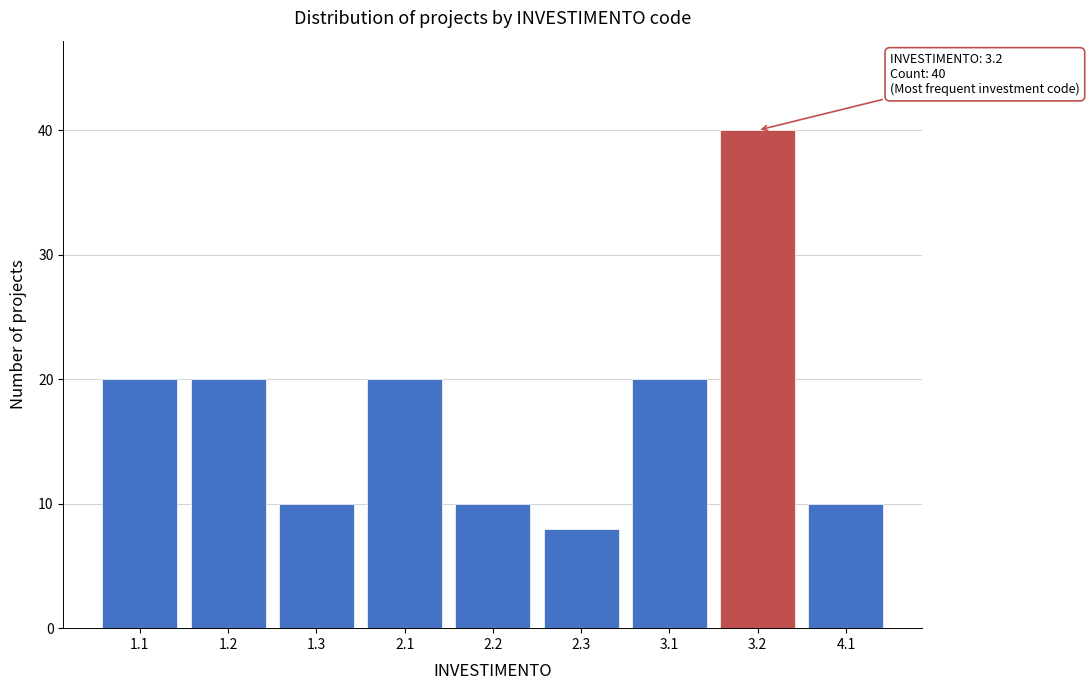

Reading left to right, extract all data points from this chart.

20	20	10	20	10	8	20	40	10